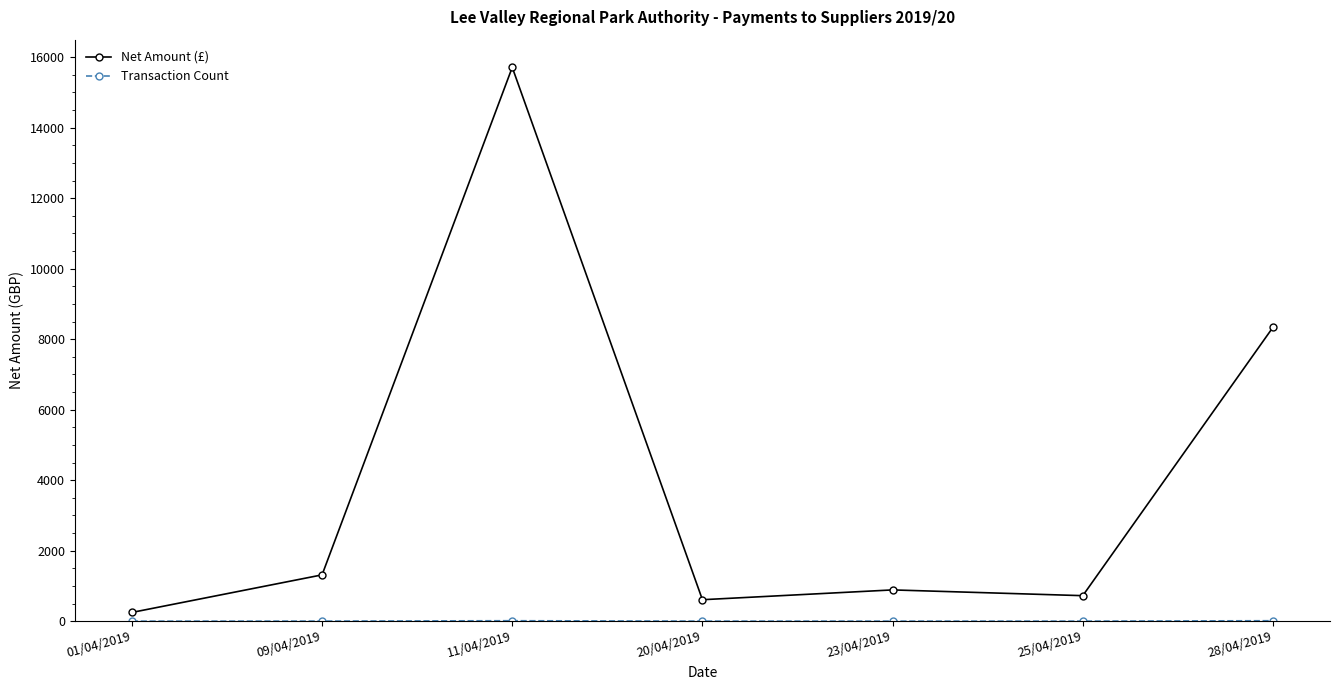

What is the maximum value shown in the chart?

15711.0